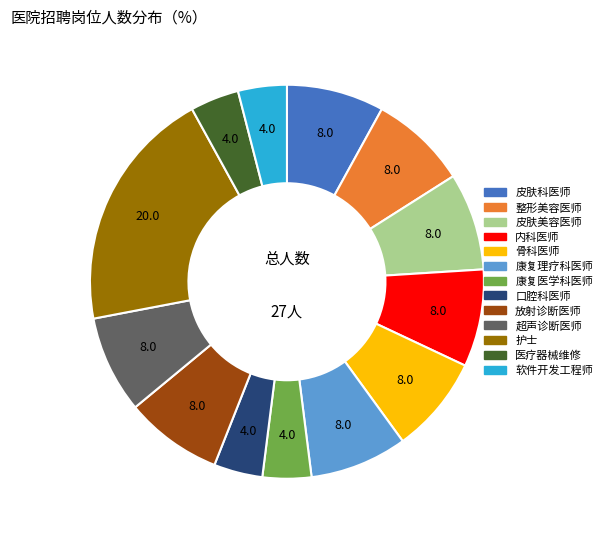

The 医疗器械维修 slice represents 4% of the pie. True or false?

True